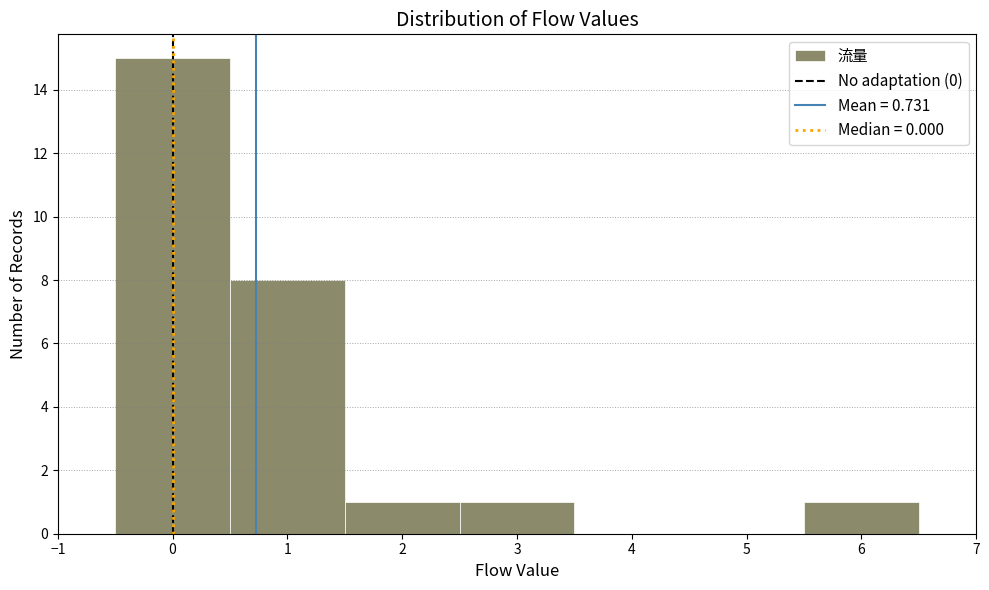

What is the height of the bar covering -0.5 to 0.5 on the x-axis? The values are not printed on the chart, so give them approximately, as read against the axis.

15